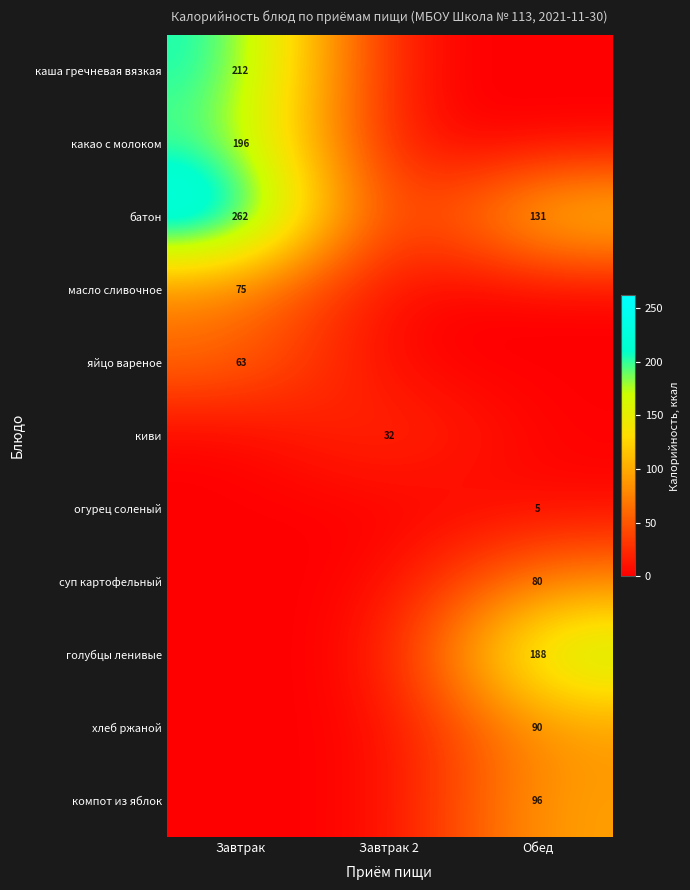

At which category is the sum across all series the highest?

Завтрак